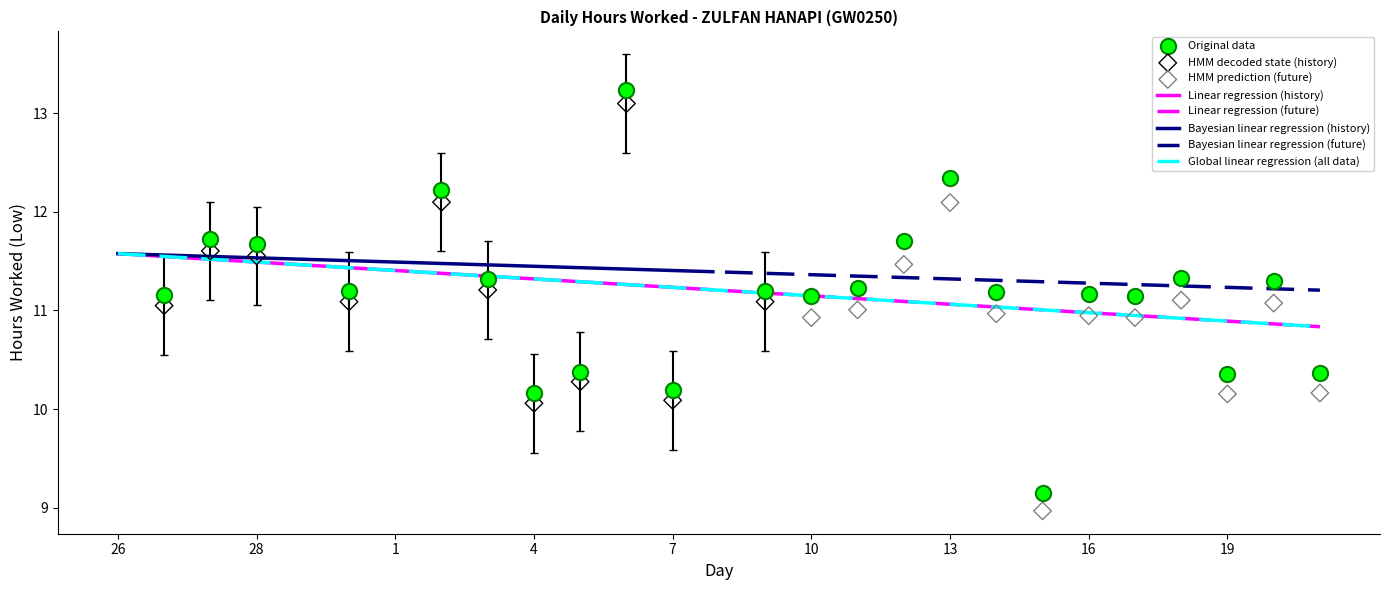

Which has a higher value, 1 or 12?

12